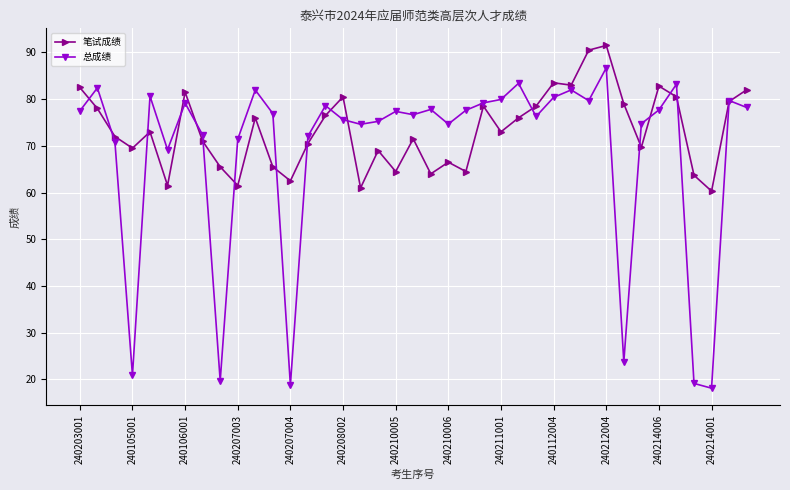

What is the lowest value of the 笔试成绩 series?

60.3